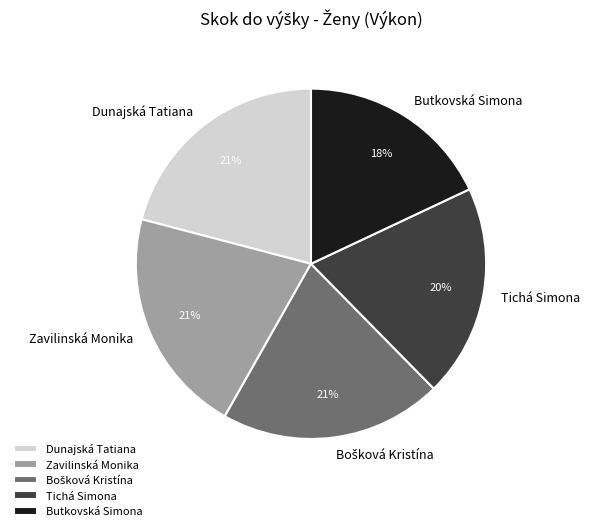

Count the number of slices in the pie.

5